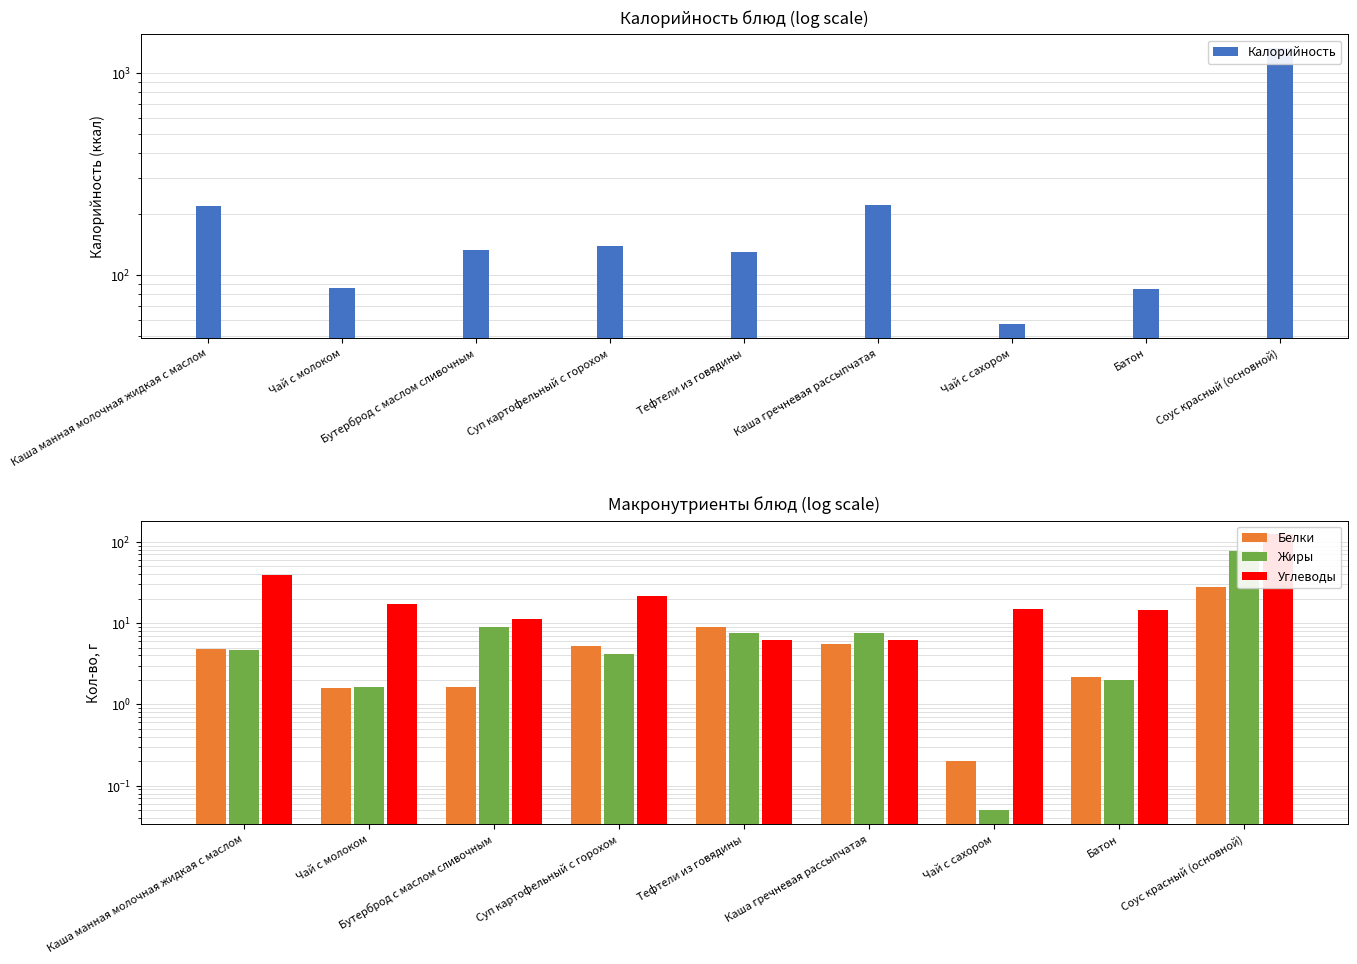

The value of Калорийность at Каша гречневая рассыпчатая is 364.6. True or false?

False